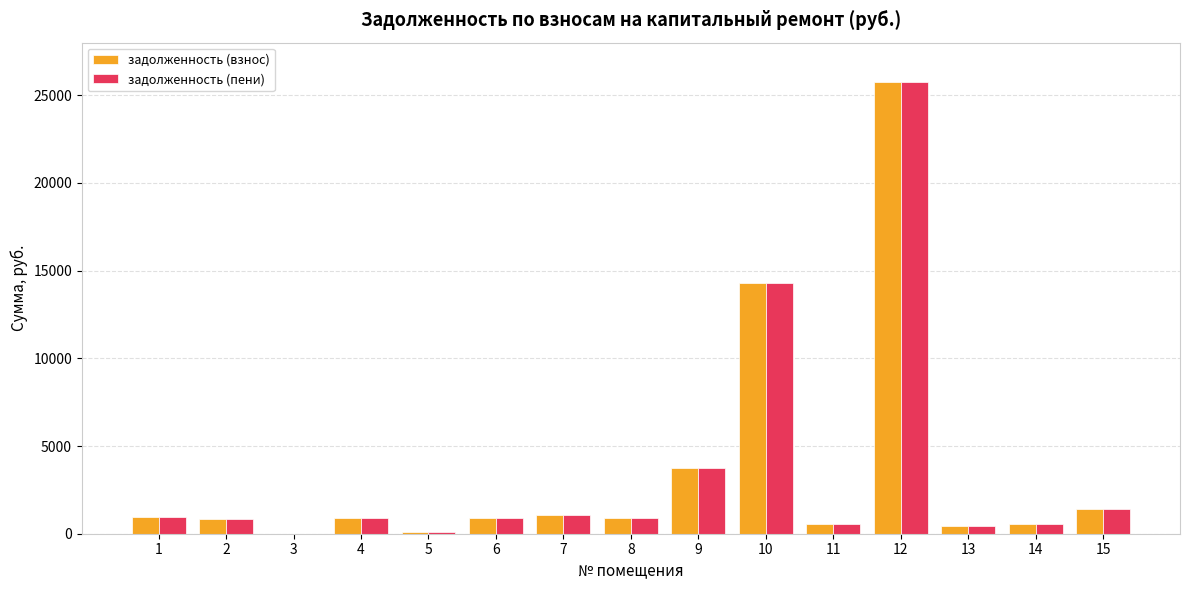

What is the difference between the задолженность (пени) values at 15 and 5?

1301.7